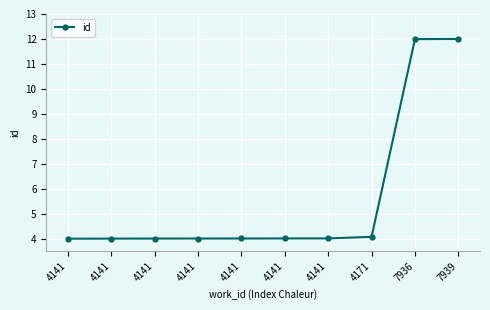

What is the approximate value at 7939?

12.0